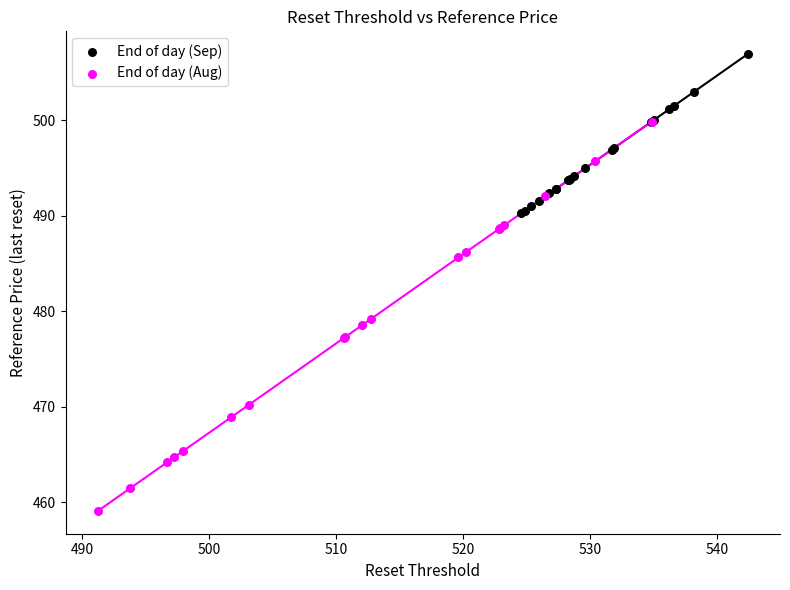

What are all the series names shown in the legend?

End of day (Sep), End of day (Aug)